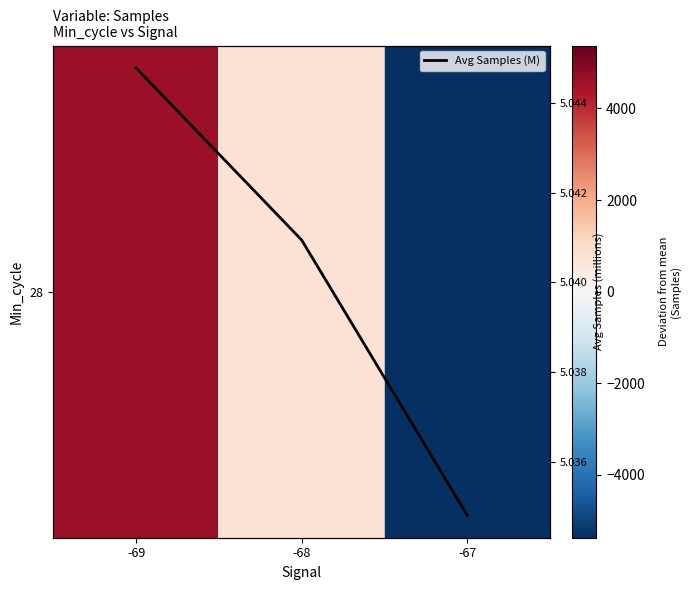

Count the number of categories in the chart.

3